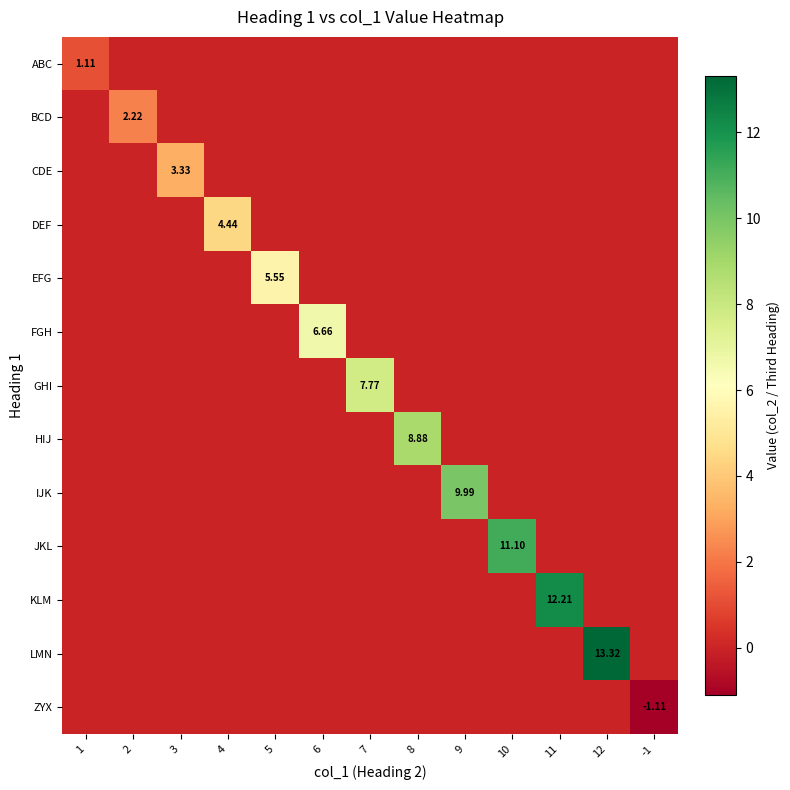

Is it true that ABC equals 0.0 at -1?

True